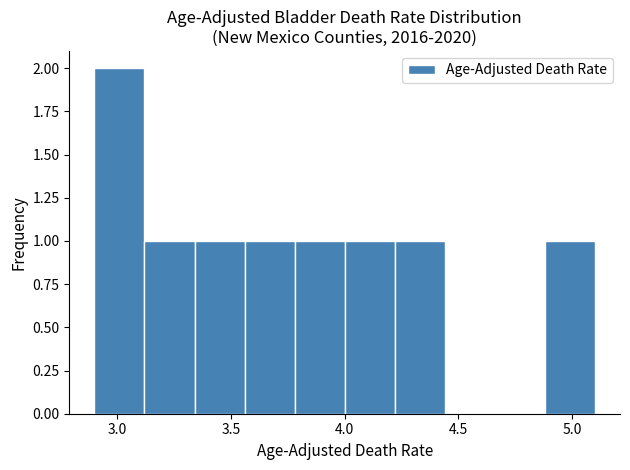

Reading left to right, list every bar in this chart as the range it spans on the x-axis followed by its height. Neither the bar edges nor the heights are printed on the chart, so give them approximately, as read against the axes.

2.90 to 3.12: 2
3.12 to 3.34: 1
3.34 to 3.56: 1
3.56 to 3.78: 1
3.78 to 4.00: 1
4.00 to 4.22: 1
4.22 to 4.44: 1
4.44 to 4.66: 0
4.66 to 4.88: 0
4.88 to 5.10: 1